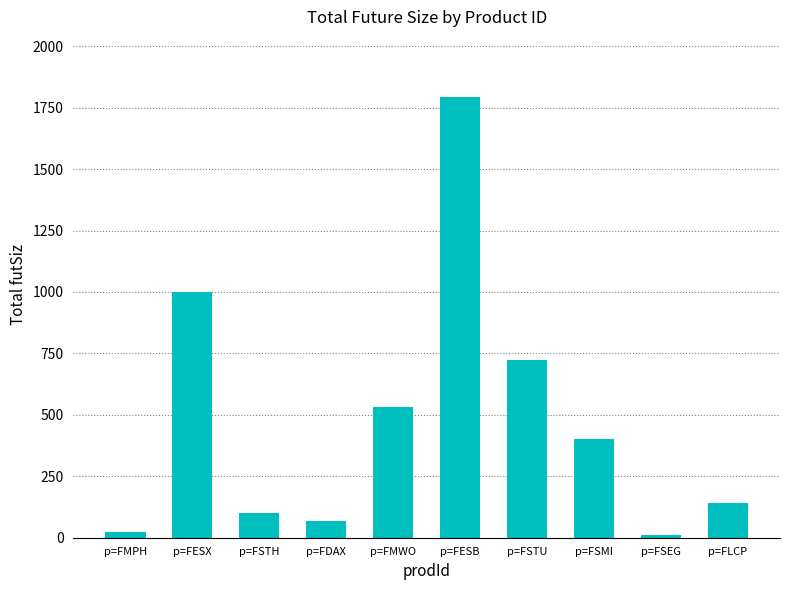

Reading right to left, transcribe all the data shown in this chart.

140	13	400	724	1792	534	70	102	1000	23